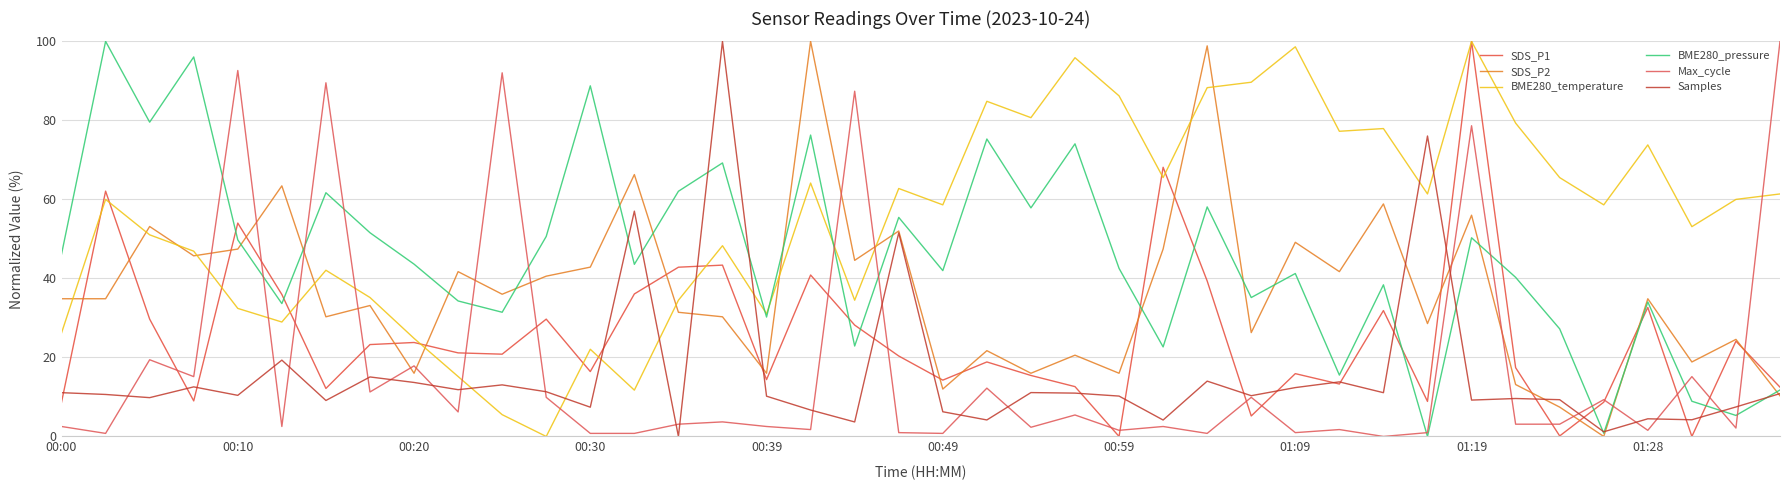

Does the chart display data point markers on the line(s)?

No